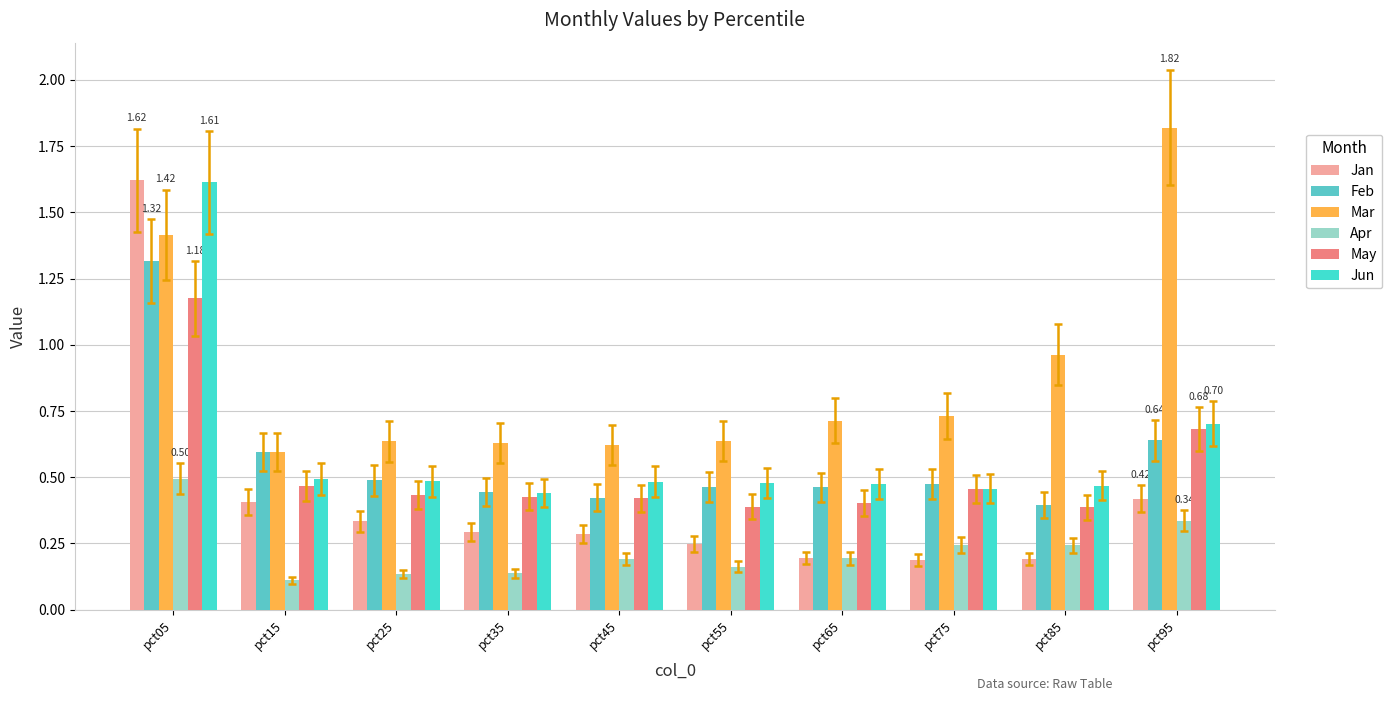

At how many categories does at least one series exceed 1?

2